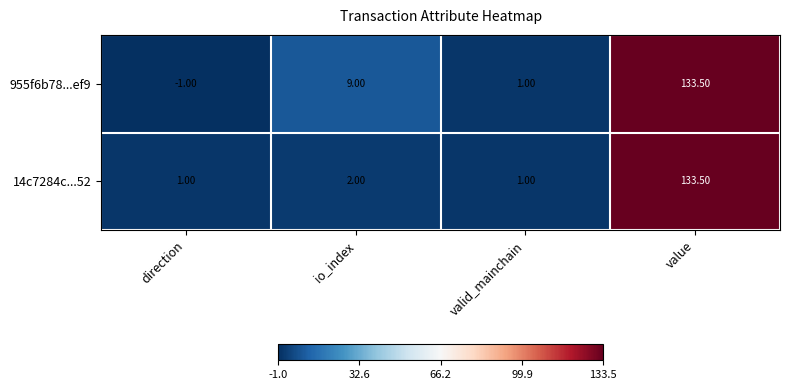

Count the number of data series in this chart.

2